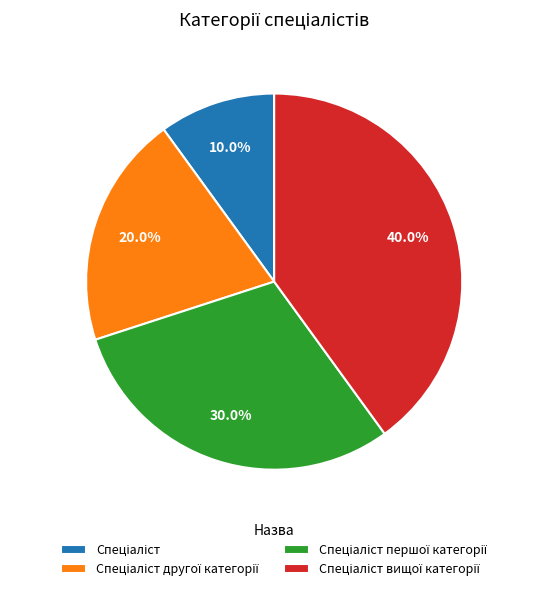

Is there a majority slice in this chart?

No